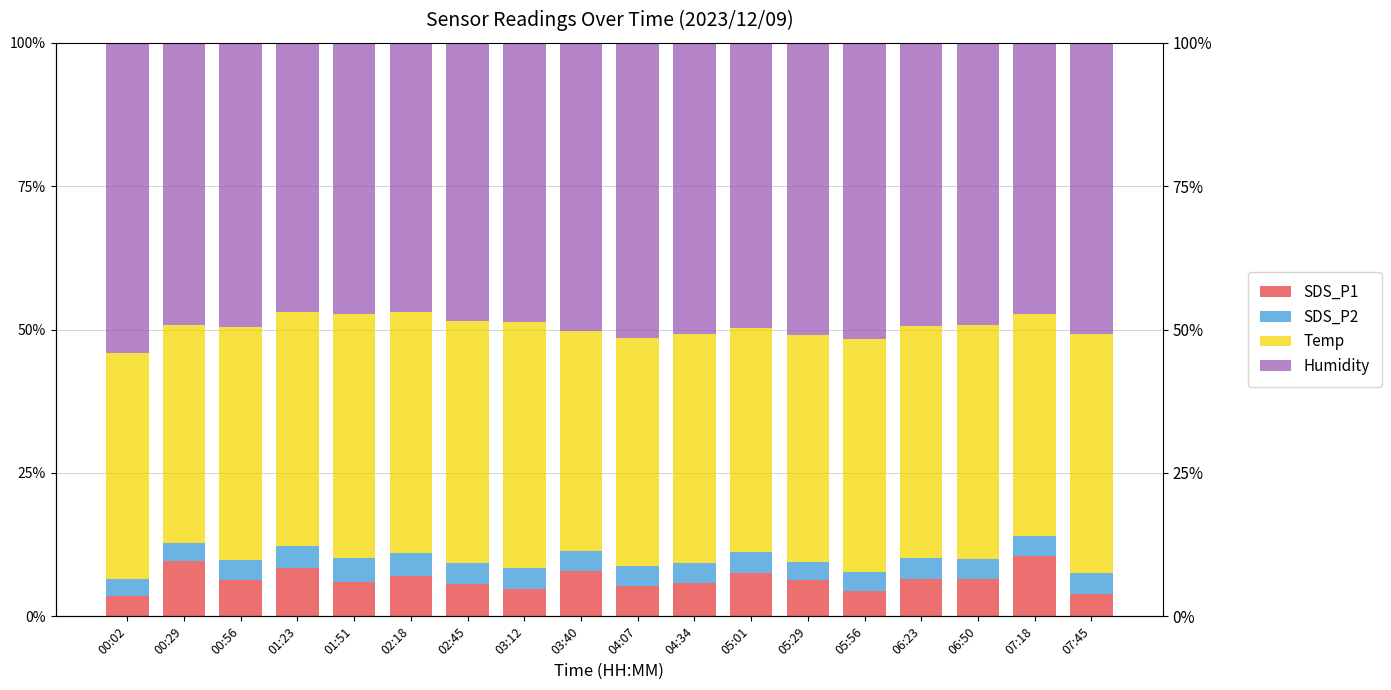

What is the minimum value for Temp?

38.0